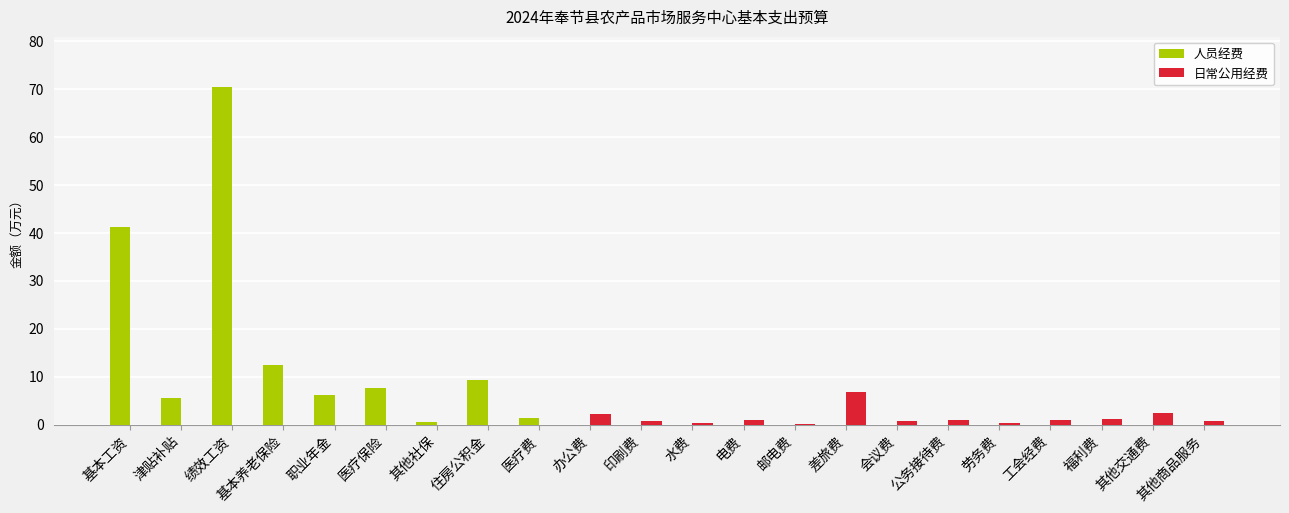

Between 绩效工资 and 劳务费, which series saw the biggest shift?

人员经费